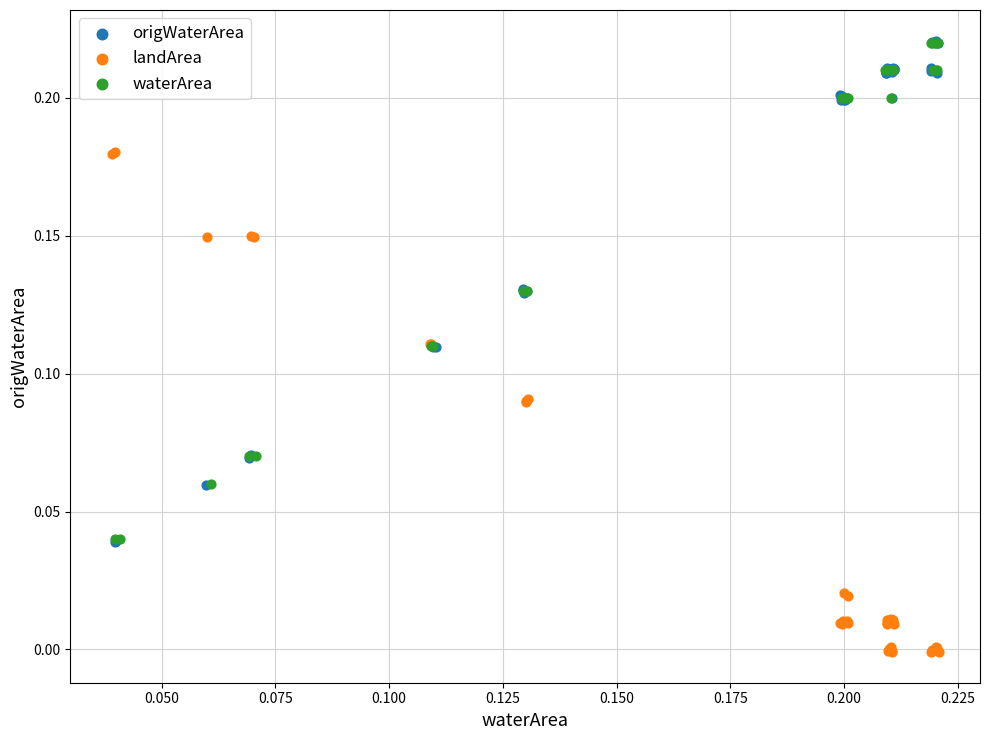

Which series reaches the minimum Y coordinate?

landArea